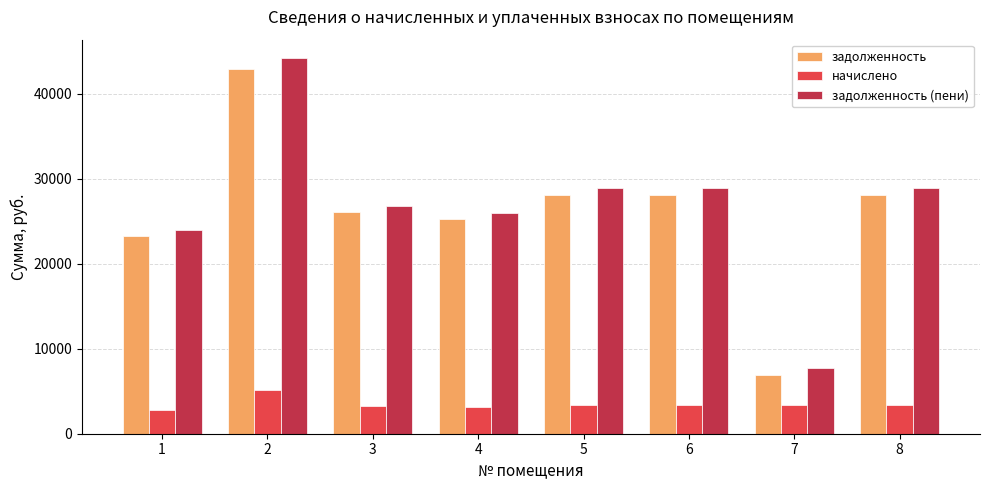

Is it true that задолженность equals 6925.8 at 7?

True